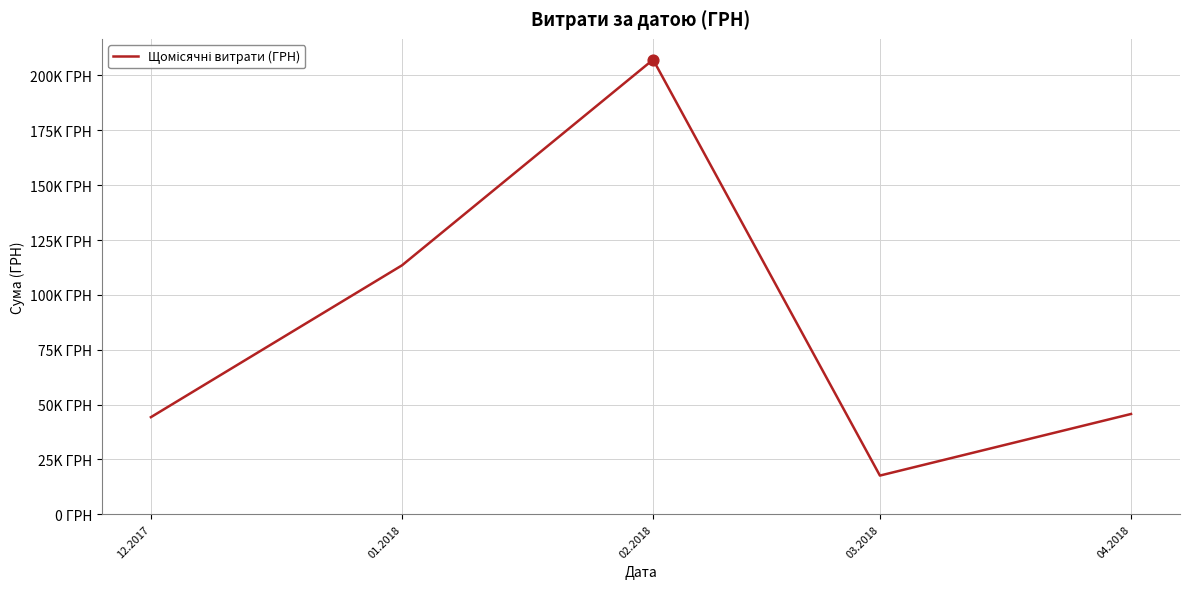

Does the chart have visible grid lines?

Yes